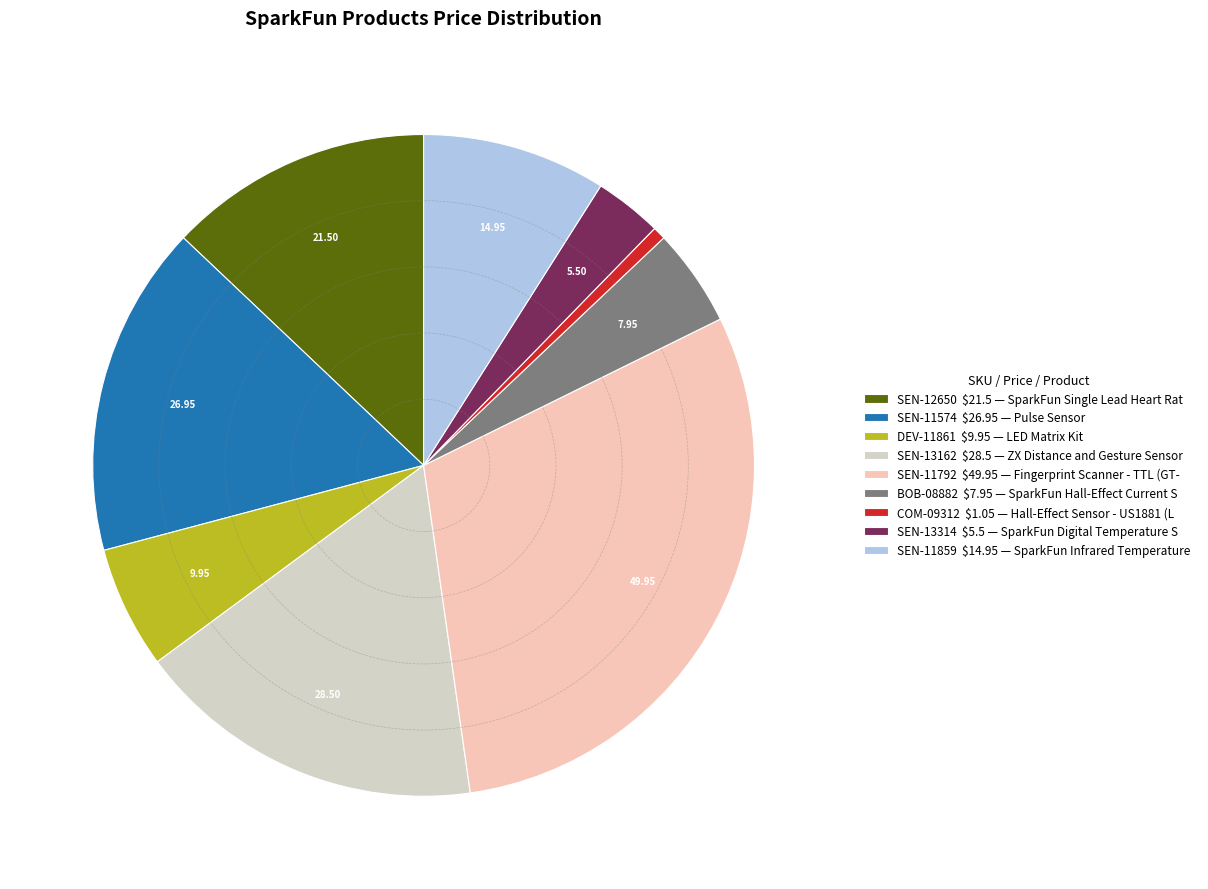

How many slices are in this pie chart?

9